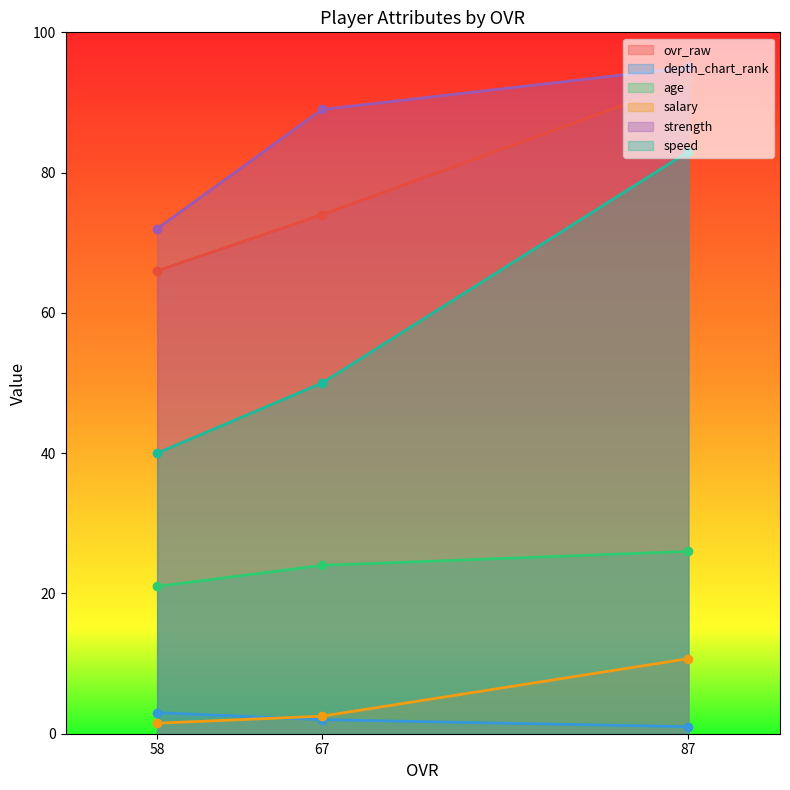

At how many categories does at least one series exceed 46?

3